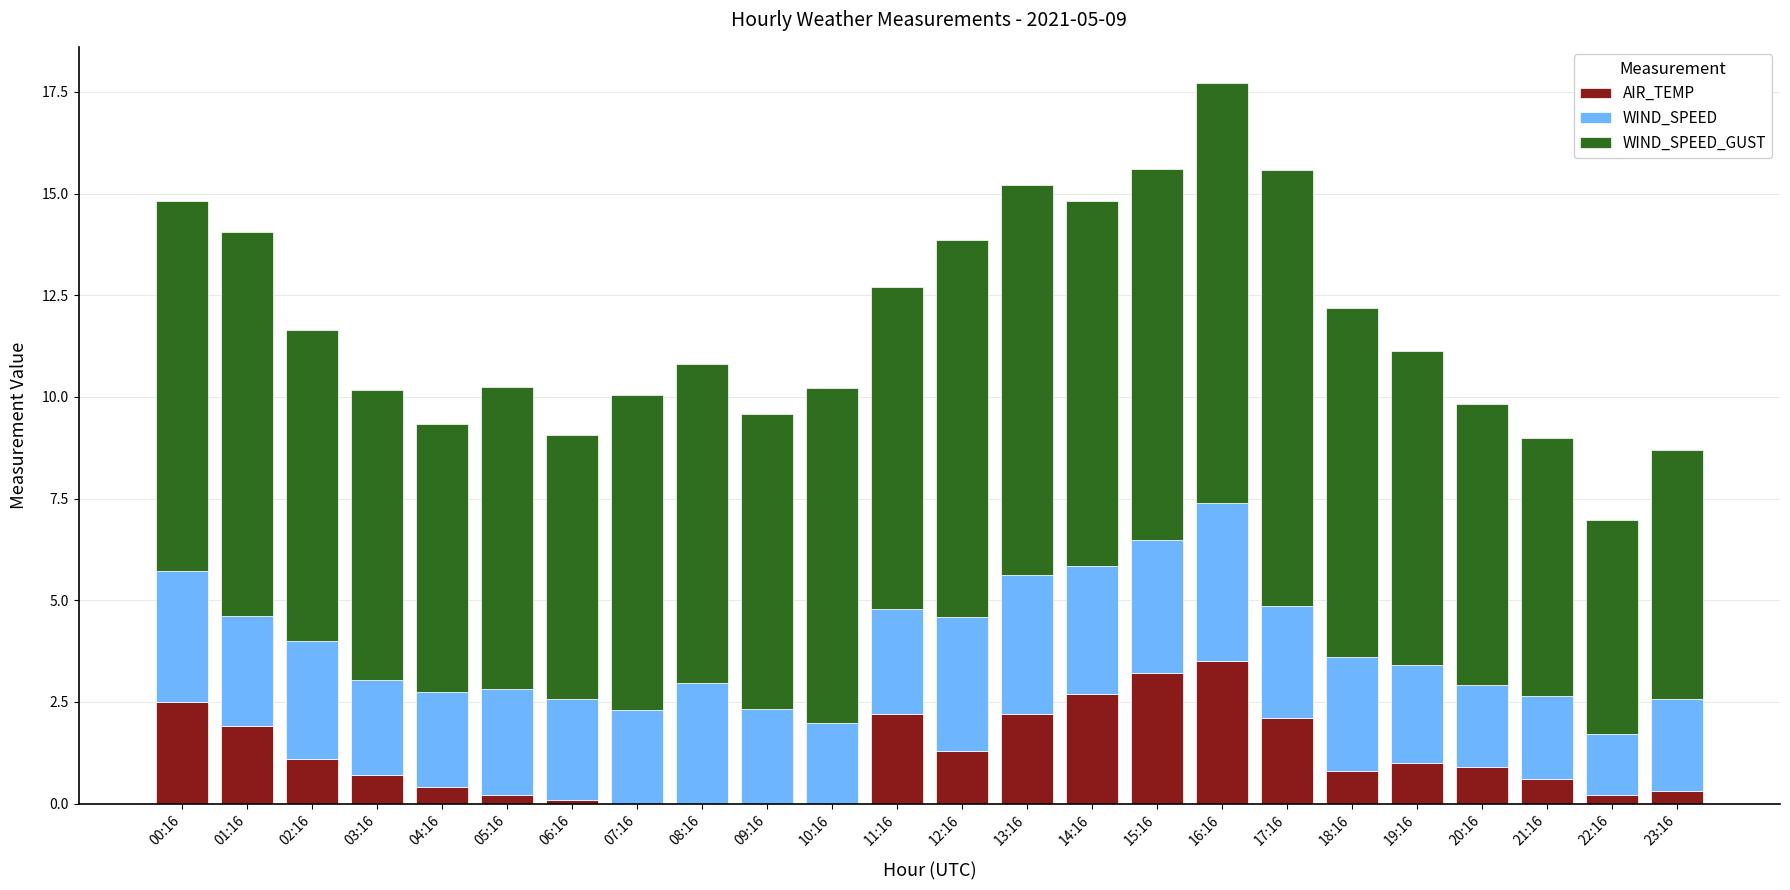

At which category is the sum across all series the highest?

16:16